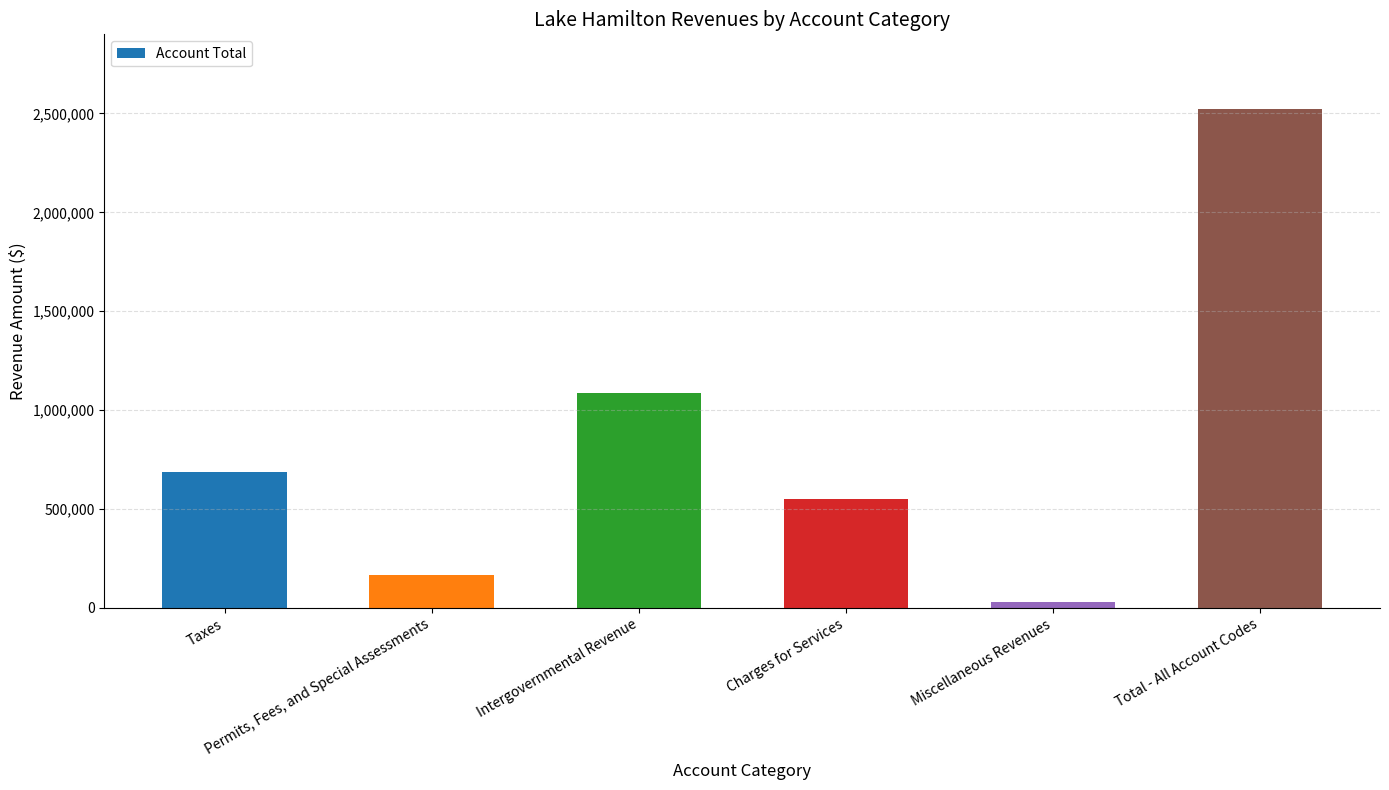

What is the greatest value displayed?

2521651